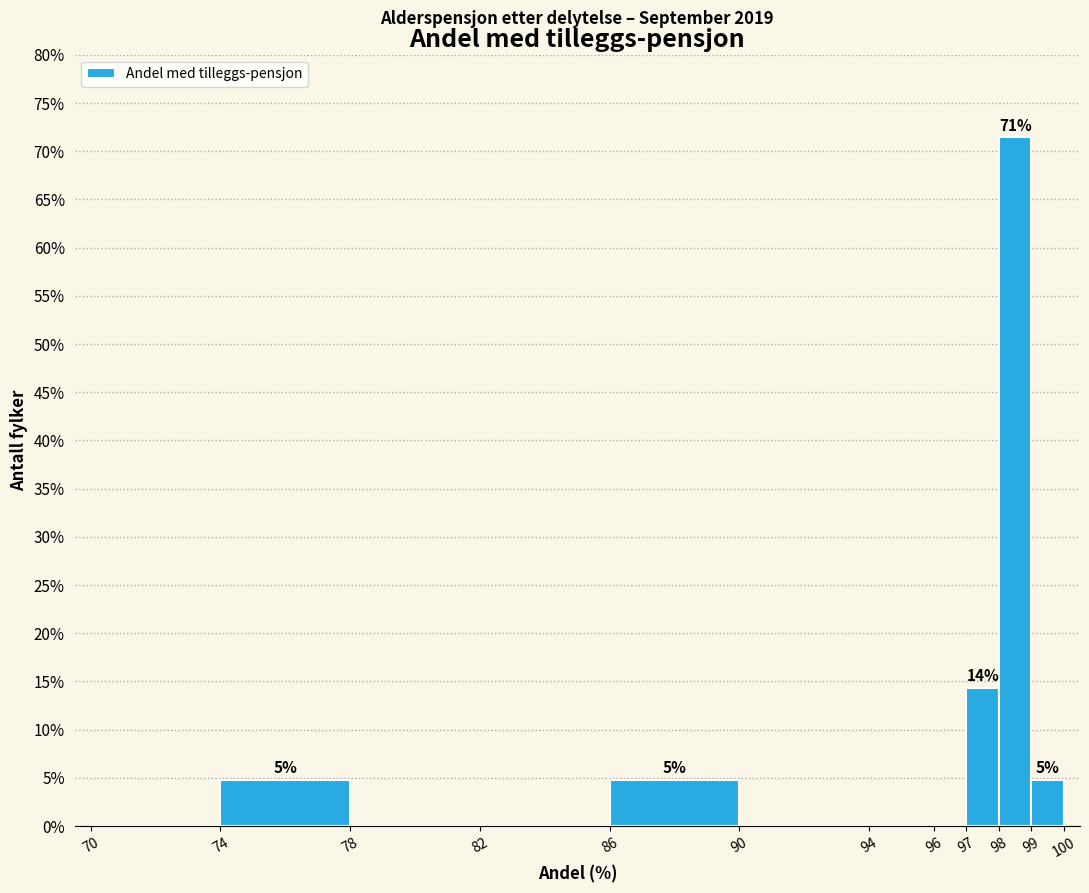

Over which range of the x-axis is the bar tallest?

98 to 99